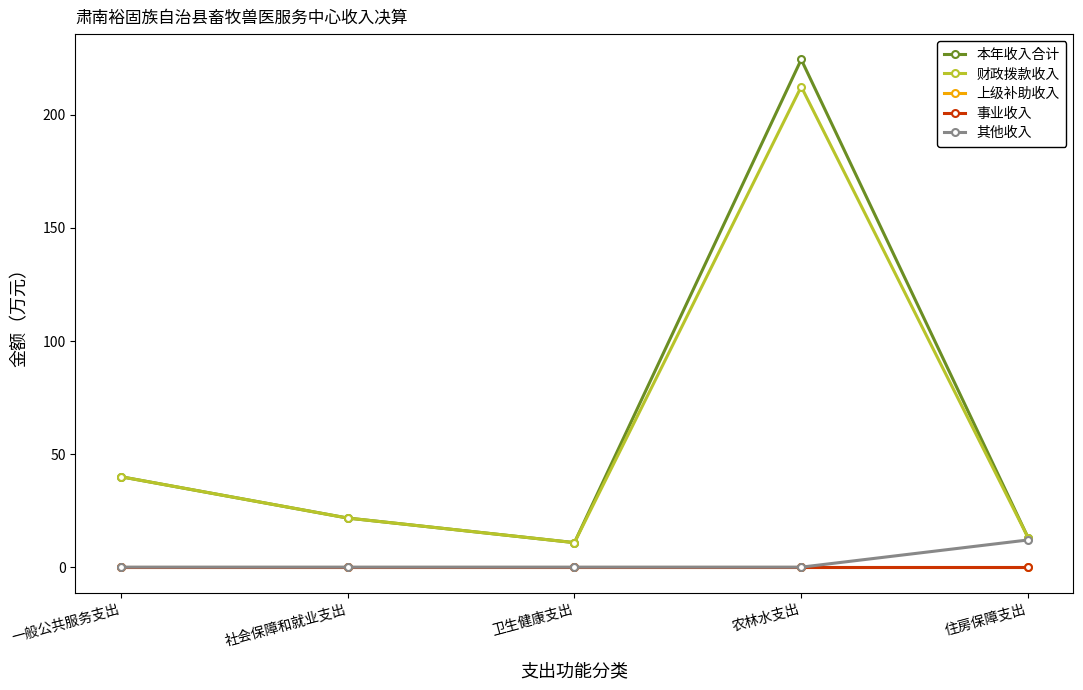

Is it true that 财政拨款收入 equals 40.0 at 一般公共服务支出?

True